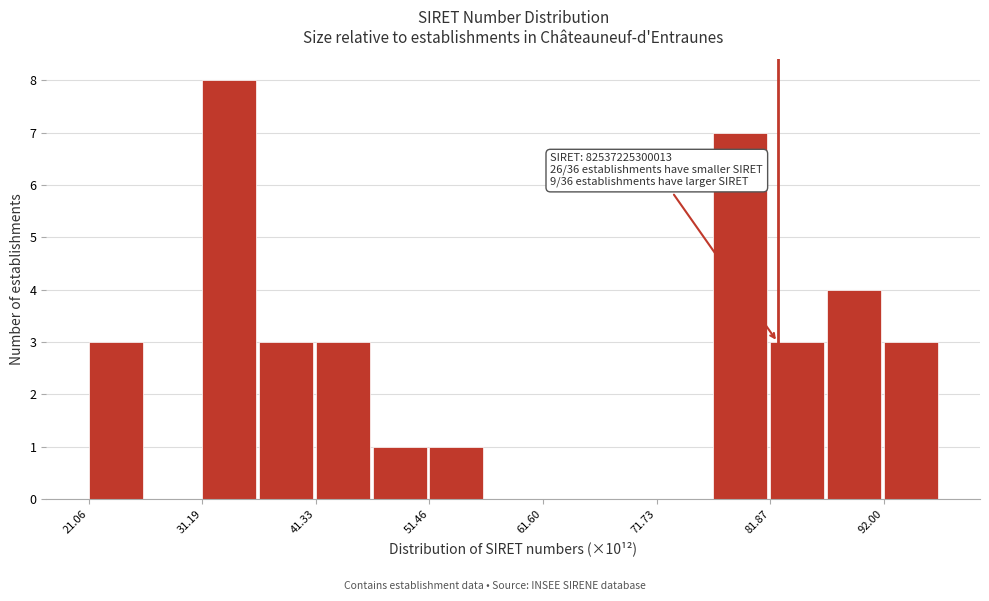

Around what value on the x-axis is the tallest bar? Give the approximate position of its centre, as read against the axis.

34